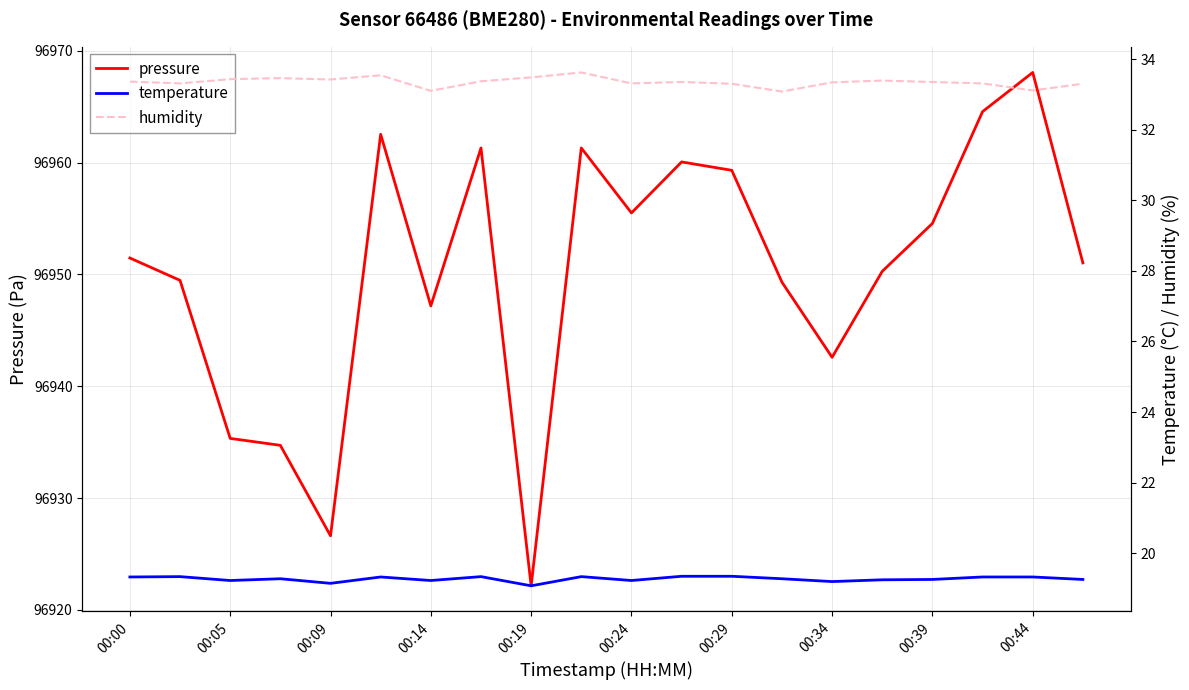

What are all the series names shown in the legend?

pressure, temperature, humidity